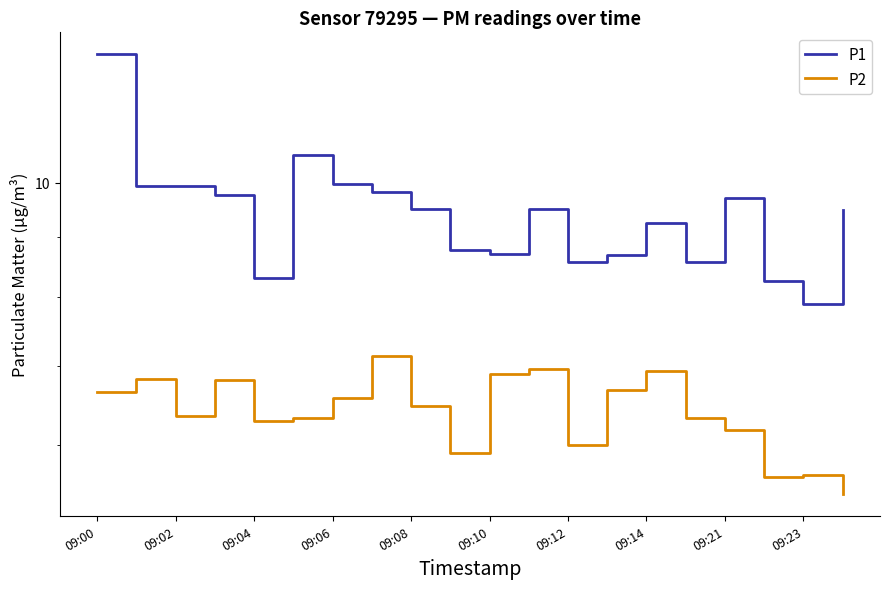

How many interior local peaks does the P1 series have?

4